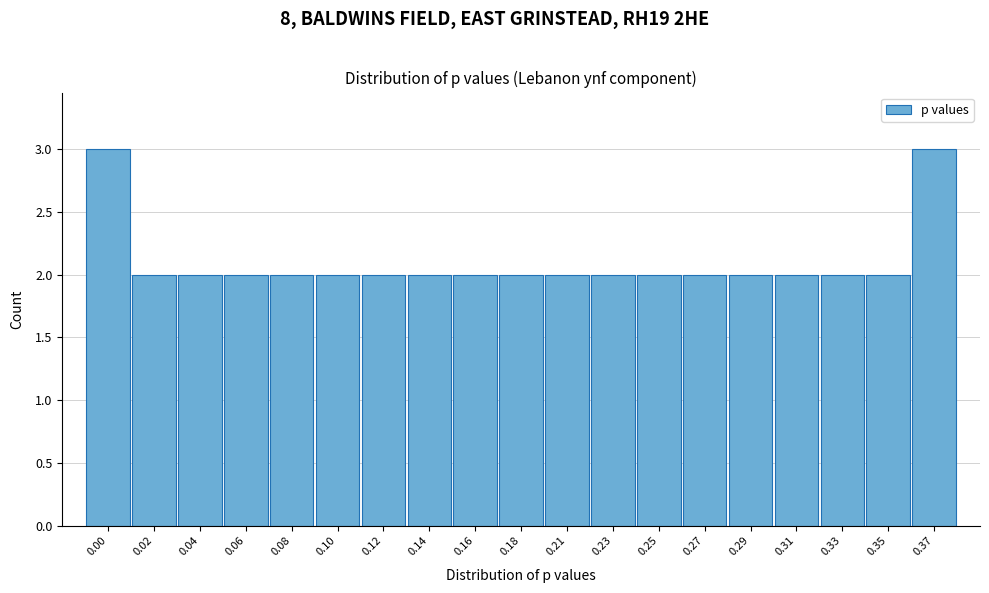

Reading right to left, list all the values displayed in this chart.

3	2	2	2	2	2	2	2	2	2	2	2	2	2	2	2	2	2	3